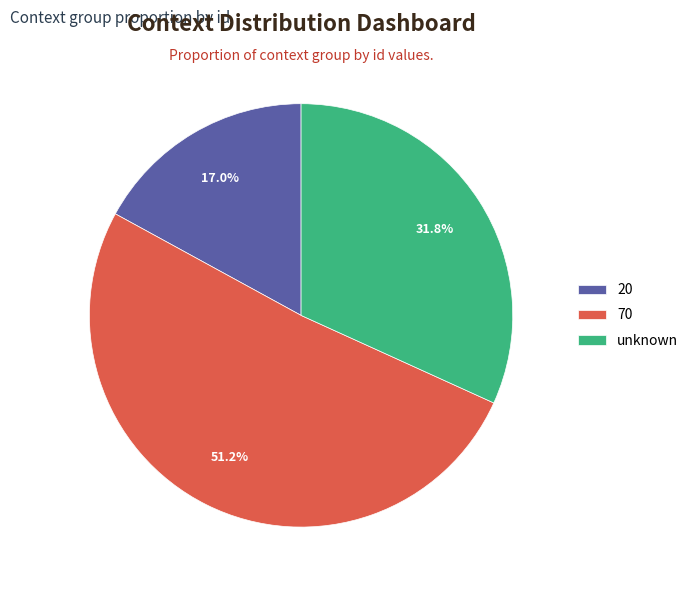

Rank the categories by value from lowest to highest.

20, unknown, 70